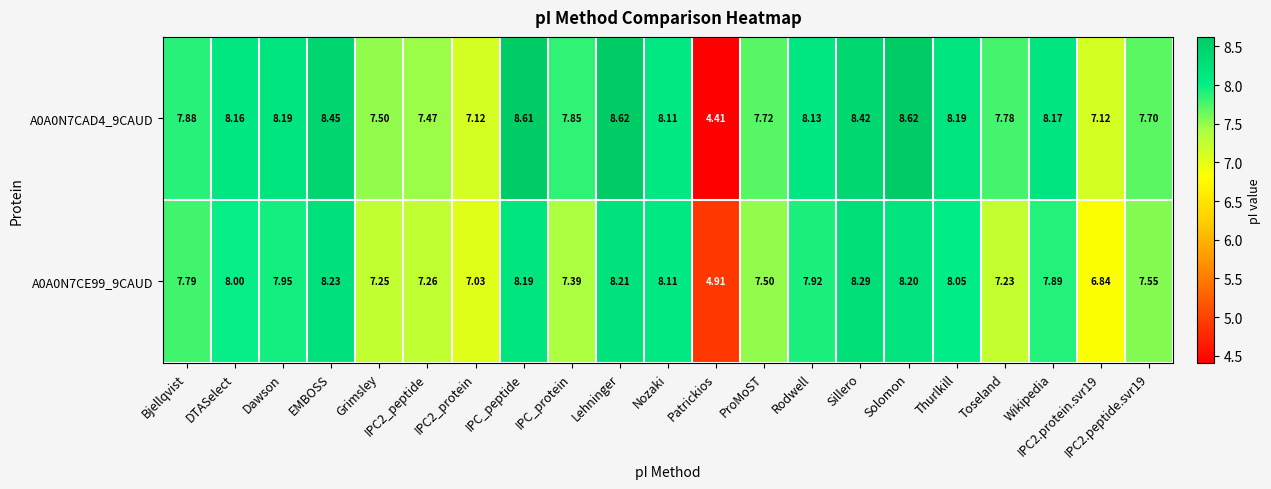

Which series has the largest total across all categories?

A0A0N7CAD4_9CAUD